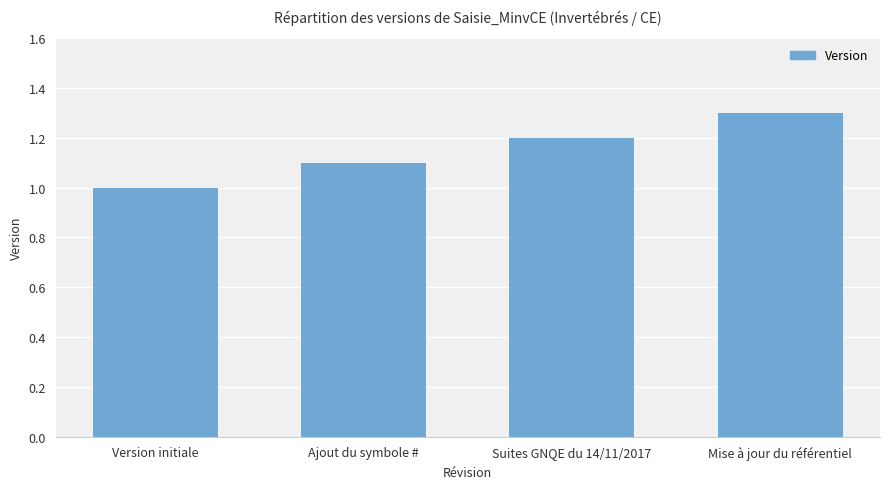

What is the value of the 2nd bar from the left?

1.1